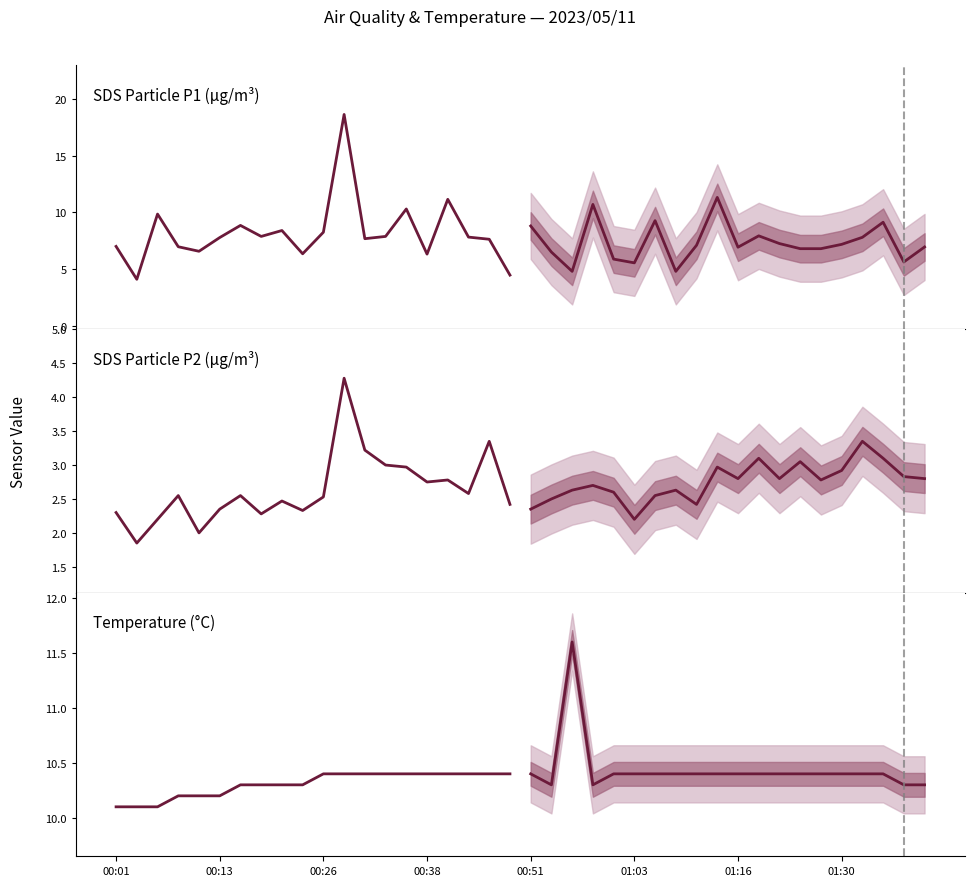

What is the value of the SDS_P1 point at the 3rd from the left?

9.8